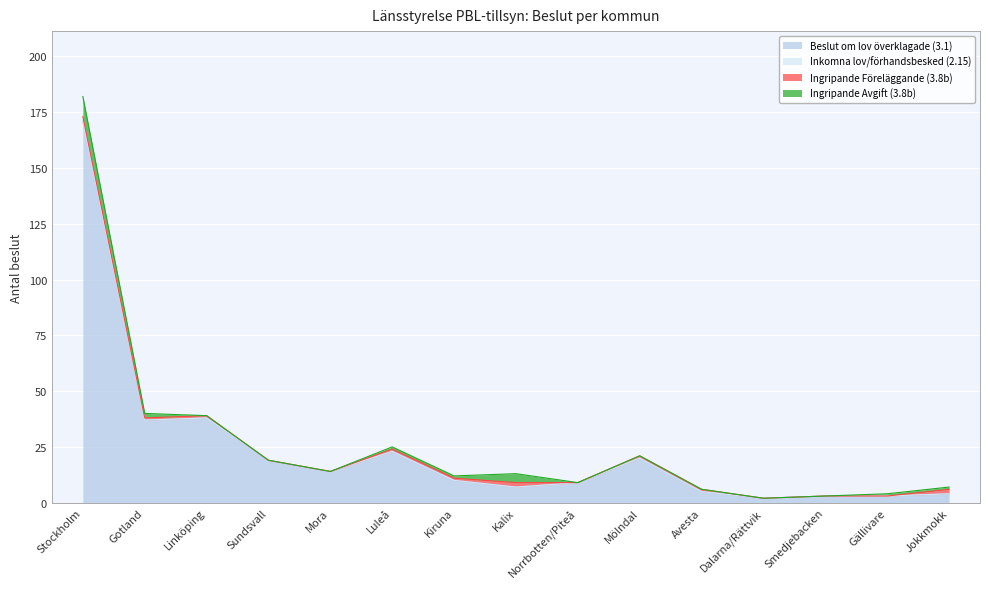

True or false: Inkomna lov/förhandsbesked (2.15) and Ingripande Föreläggande (3.8b) intersect in this chart.

False